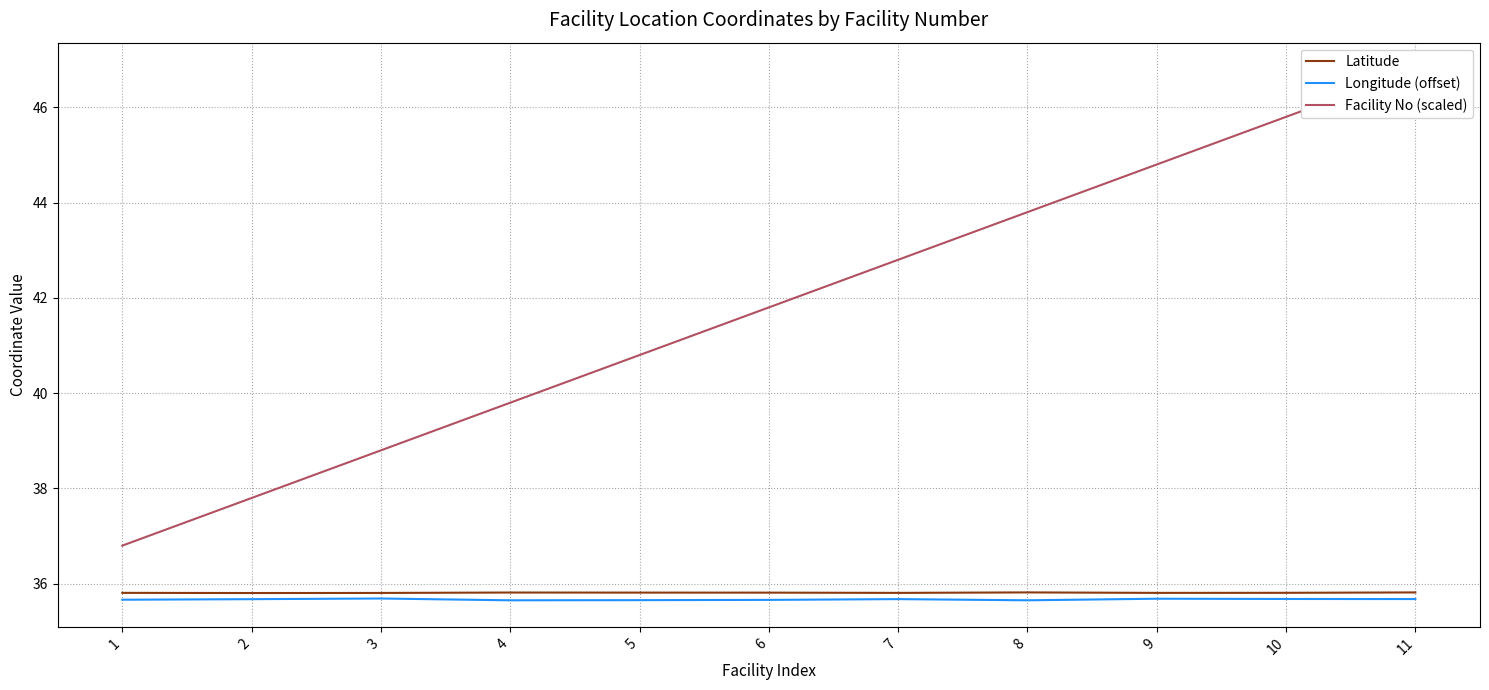

Between 2 and 8, which series saw the biggest shift?

Facility No (scaled)